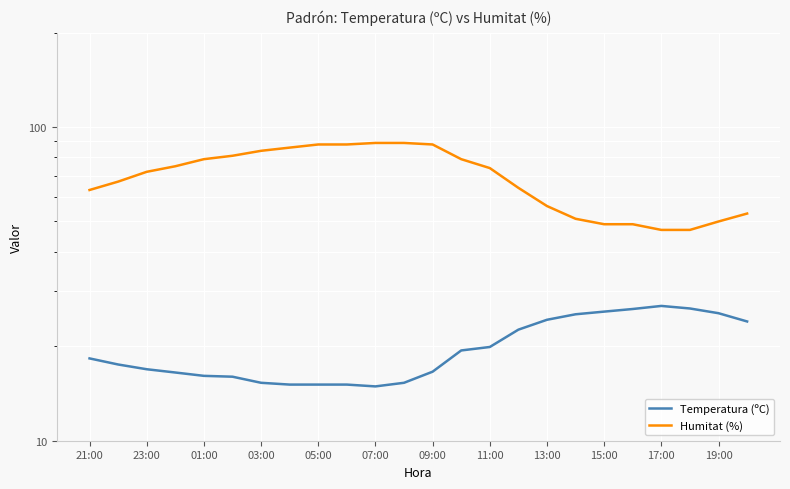

How many data points in Temperatura (ºC) are above 18?

12